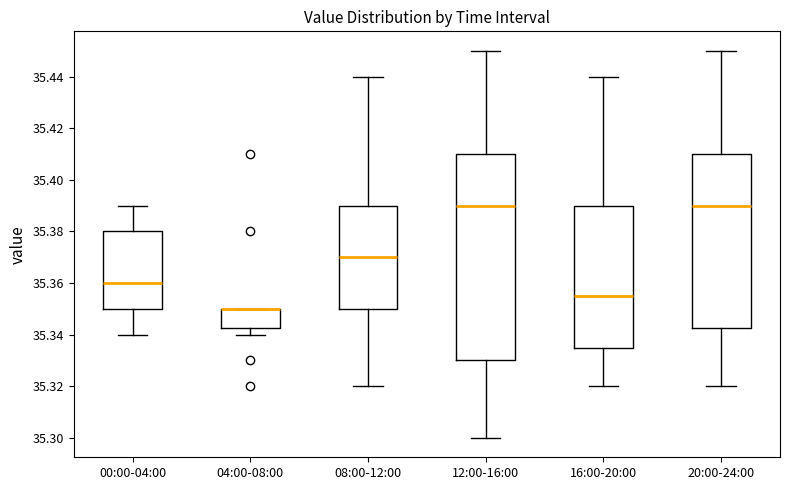

Reading left to right, read every box against the y-axis: the position of its median line, the range the box covers, and the ends of its whiskers. The values are not printed on the chart, so give them approximately, as read against the axis.

00:00-04:00: median 35.360, box 35.350 to 35.380, whiskers 35.340 to 35.390
04:00-08:00: median 35.350 (drawn on the box's upper edge), box 35.342 to 35.350, whiskers 35.340 to 35.350
08:00-12:00: median 35.370, box 35.350 to 35.390, whiskers 35.320 to 35.440
12:00-16:00: median 35.390, box 35.330 to 35.410, whiskers 35.300 to 35.450
16:00-20:00: median 35.356, box 35.336 to 35.390, whiskers 35.320 to 35.440
20:00-24:00: median 35.390, box 35.342 to 35.410, whiskers 35.320 to 35.450